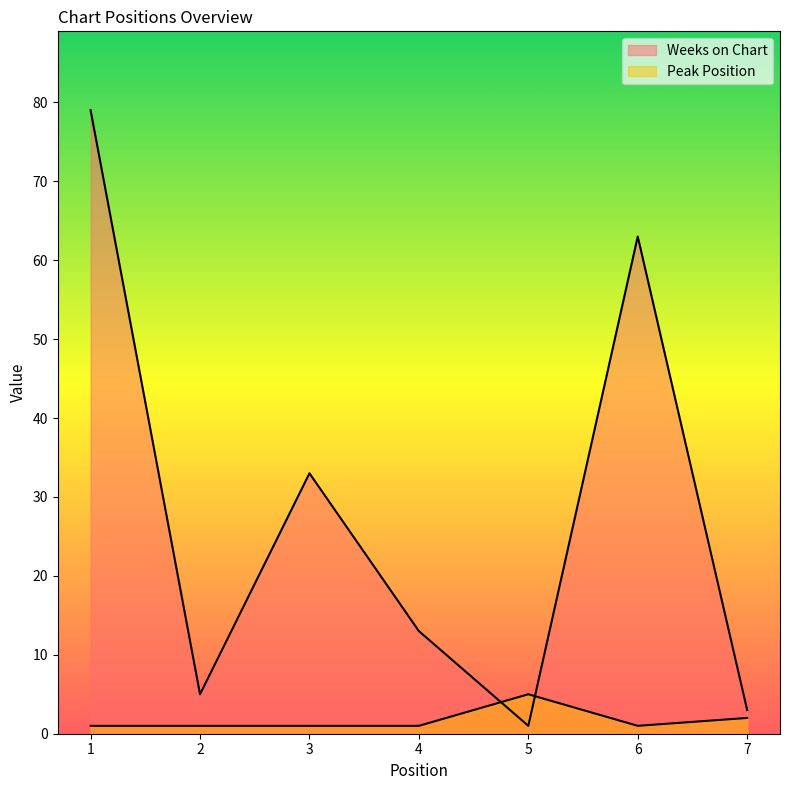

Count the number of data series in this chart.

2